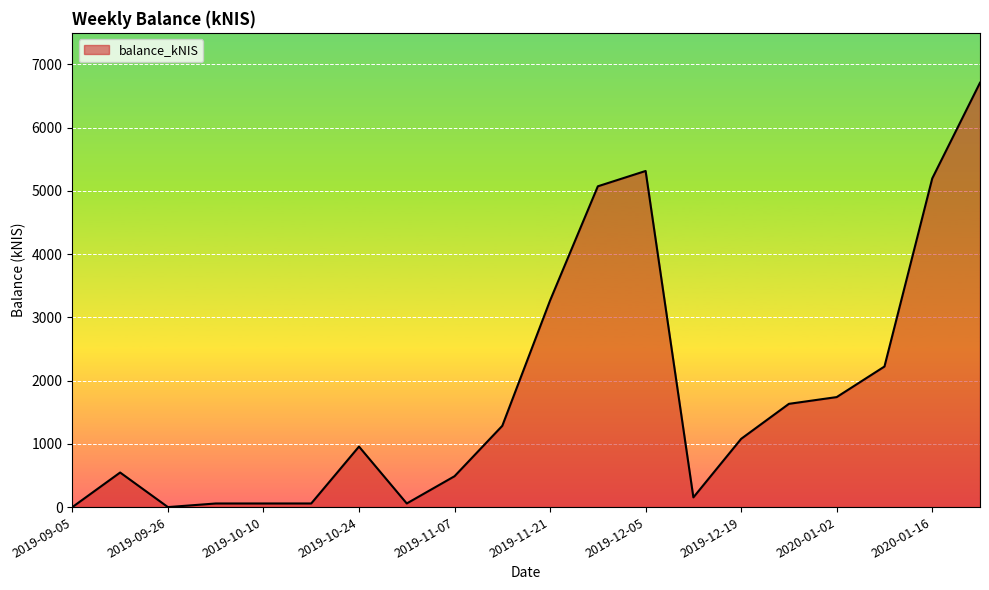

What is the greatest value displayed?

6711.2